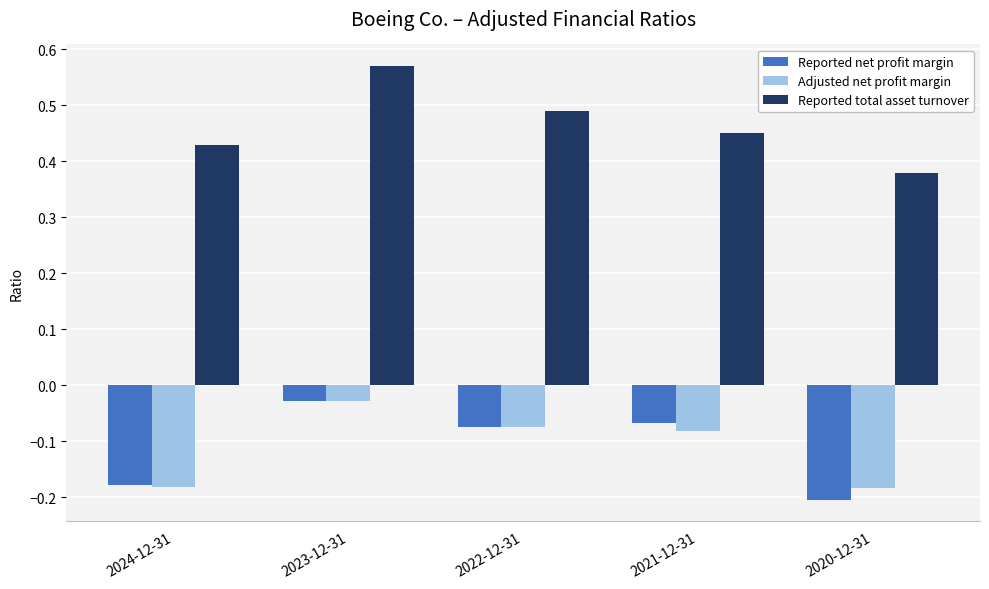

Which label corresponds to the smallest value in the chart?

2020-12-31